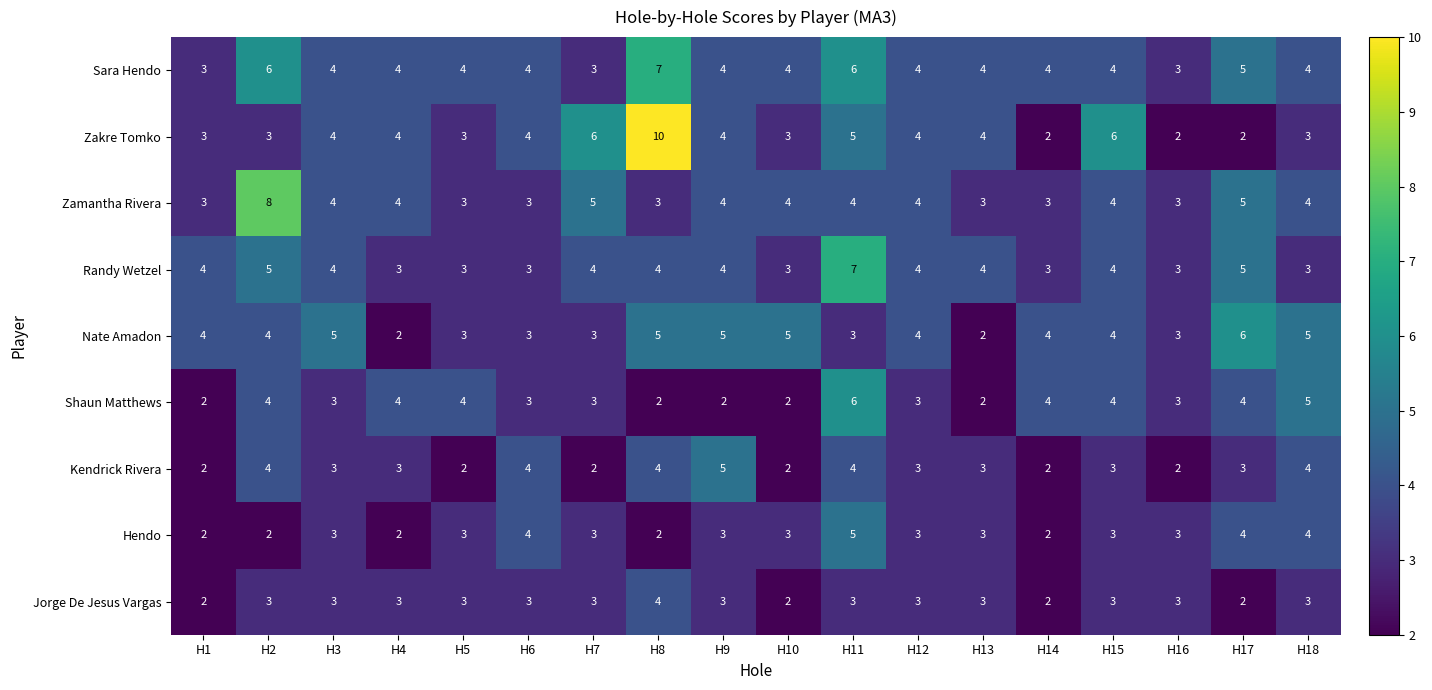

What is the average value of the Kendrick Rivera series?

3